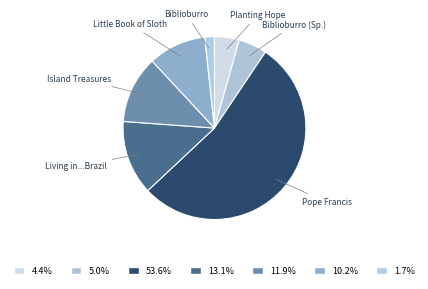

How many segments does this pie chart have?

7